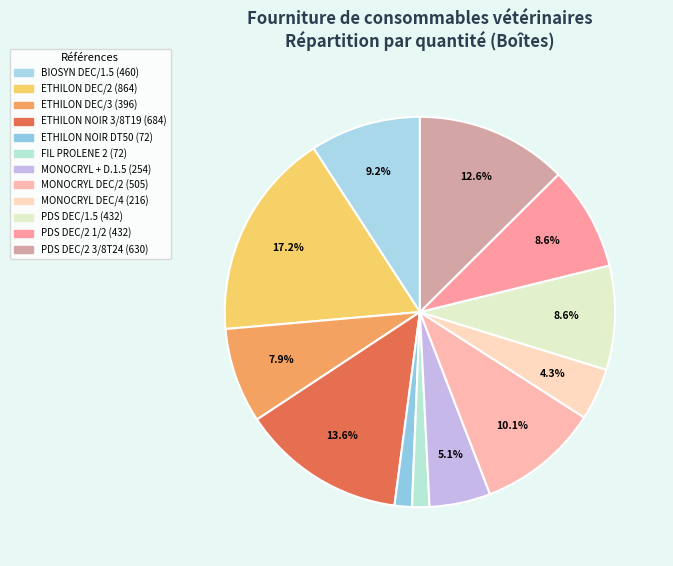

To the nearest percent, what is the average slice percentage?

8%